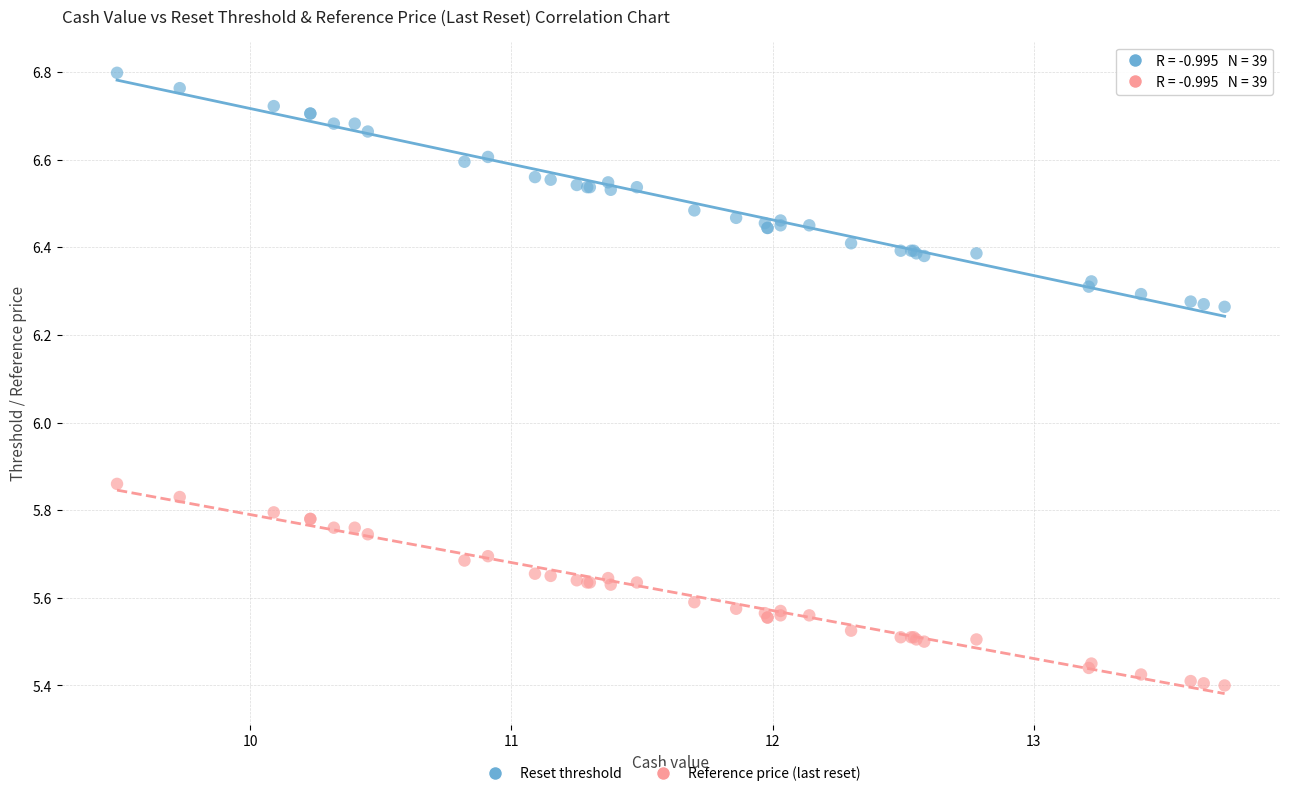

Which series reaches the maximum Y coordinate?

Reset threshold